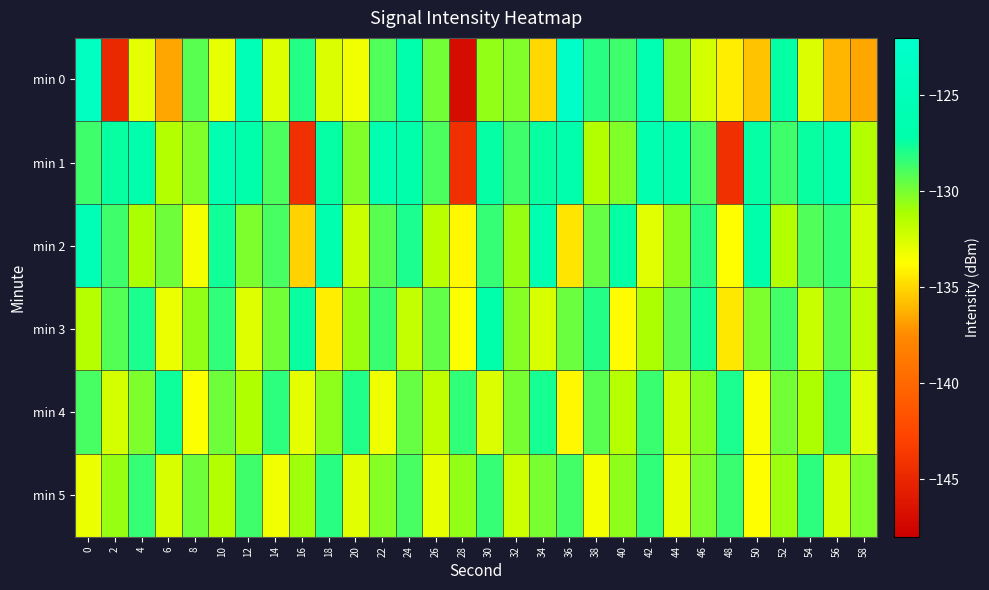

Between 32 and 6, which is larger?

32